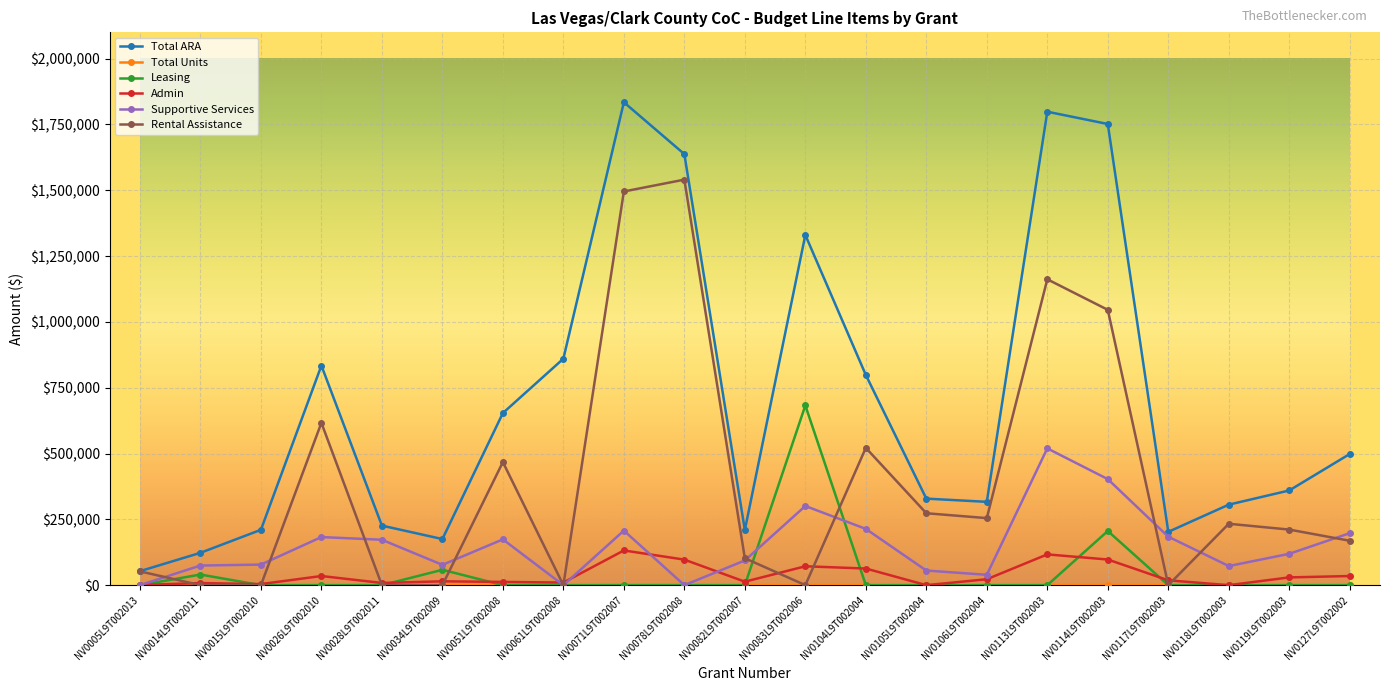

The value of Supportive Services at NV0114L9T002003 is 402795. True or false?

True